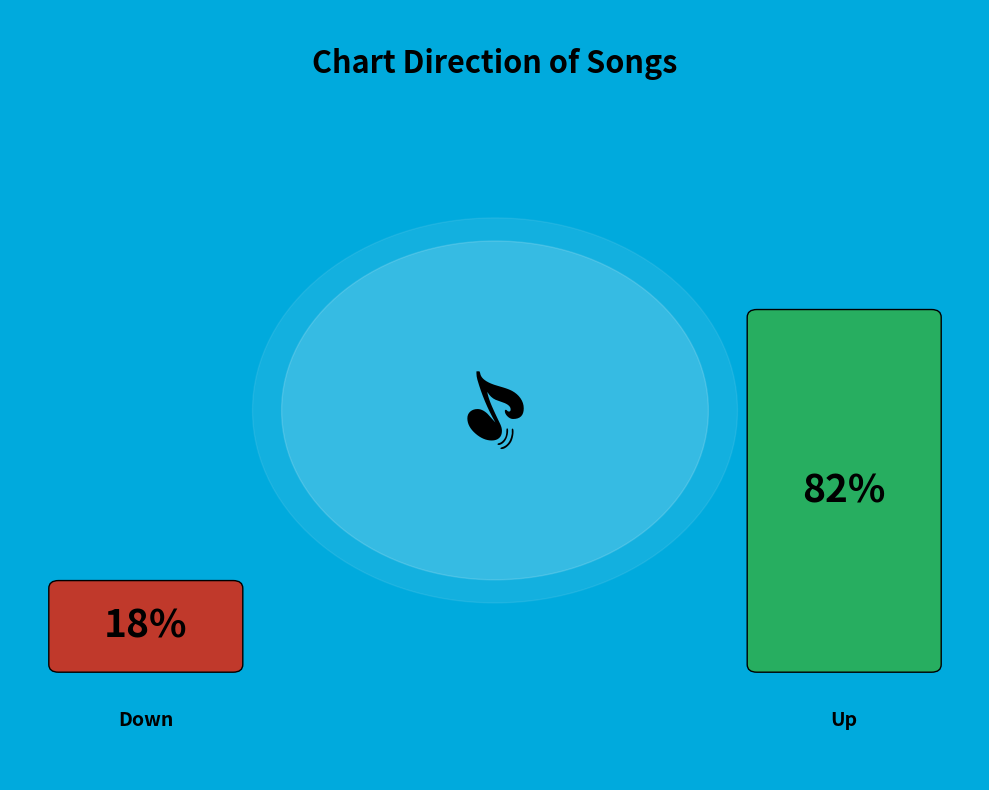

Which category has the smallest portion of the pie?

down